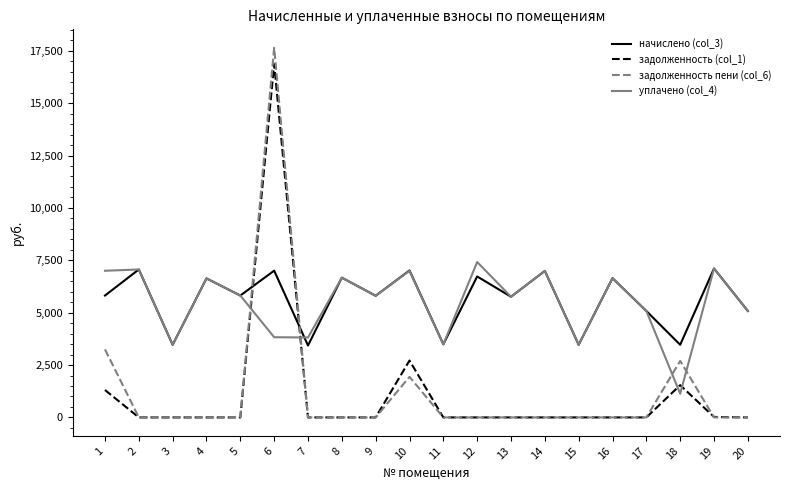

Which series has the largest range (max minus min)?

задолженность пени (col_6)